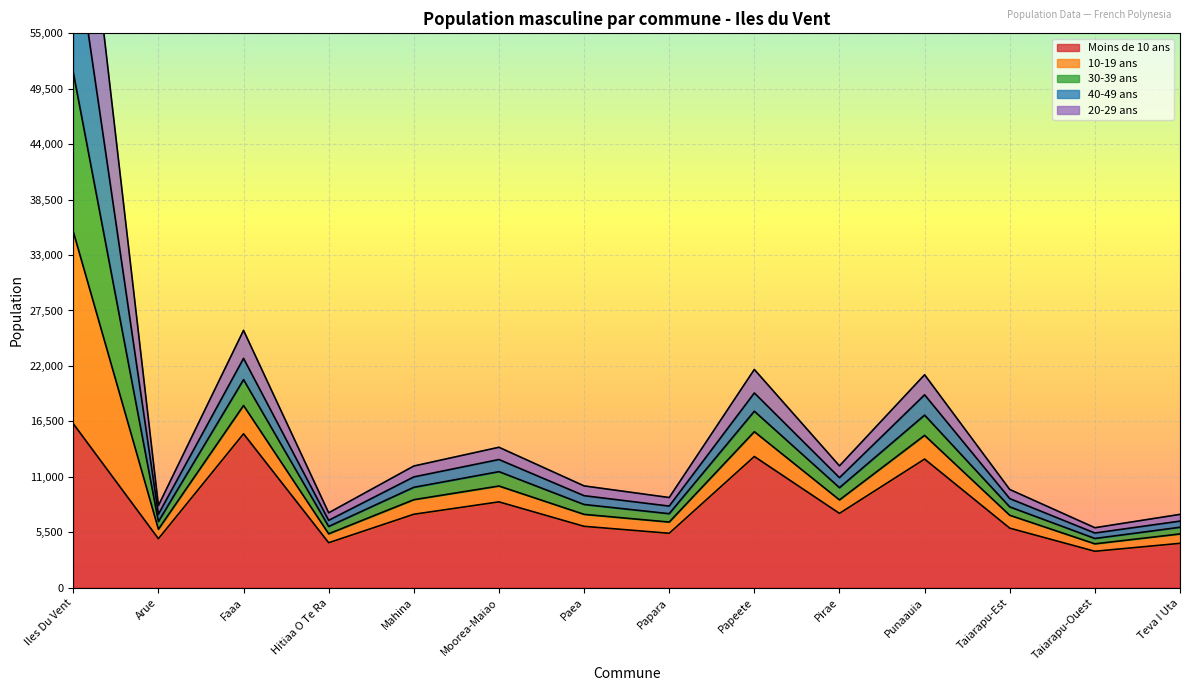

What position from the left is Taiarapu-Ouest?

13